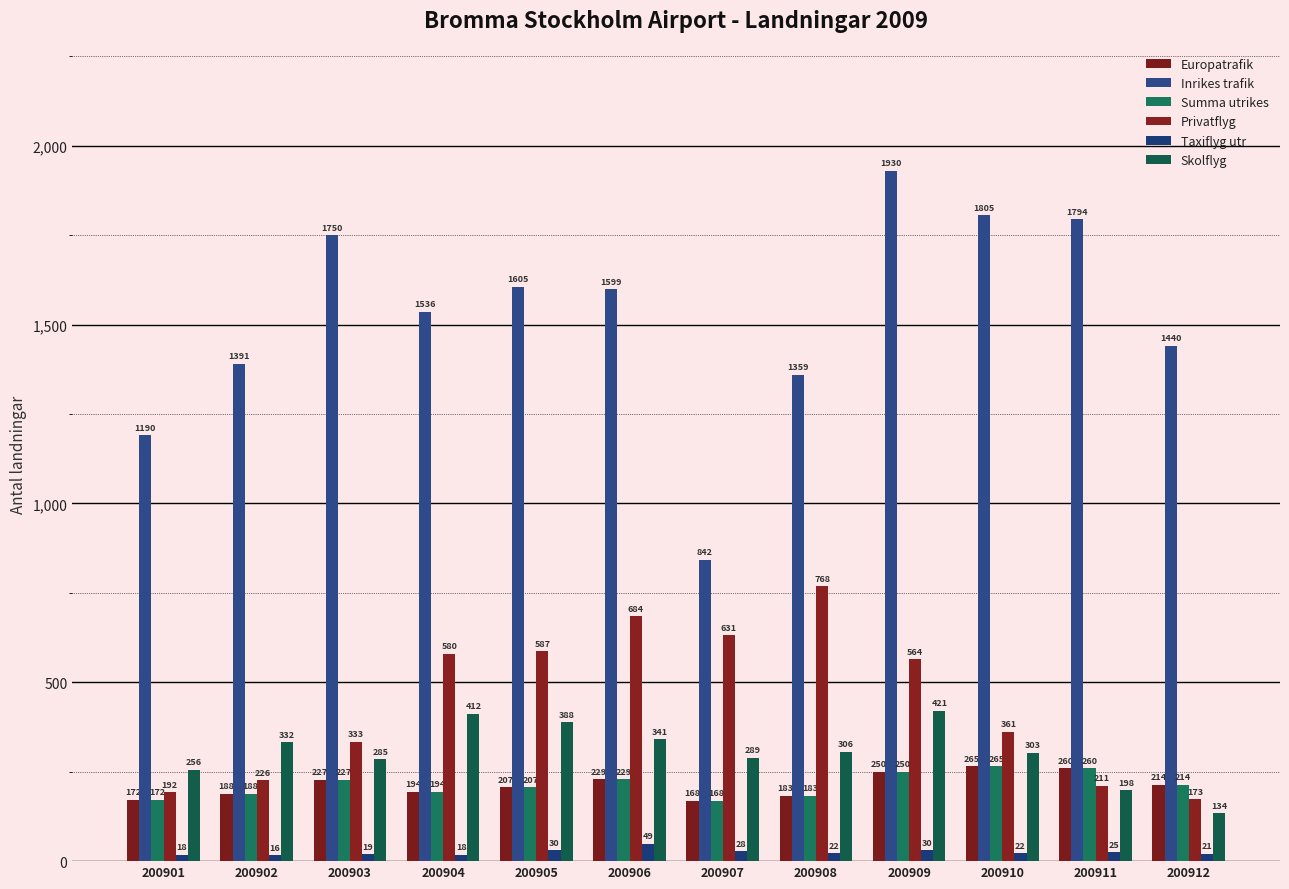

What is the value of the Summa utrikes bar at the 6th from the left?

229